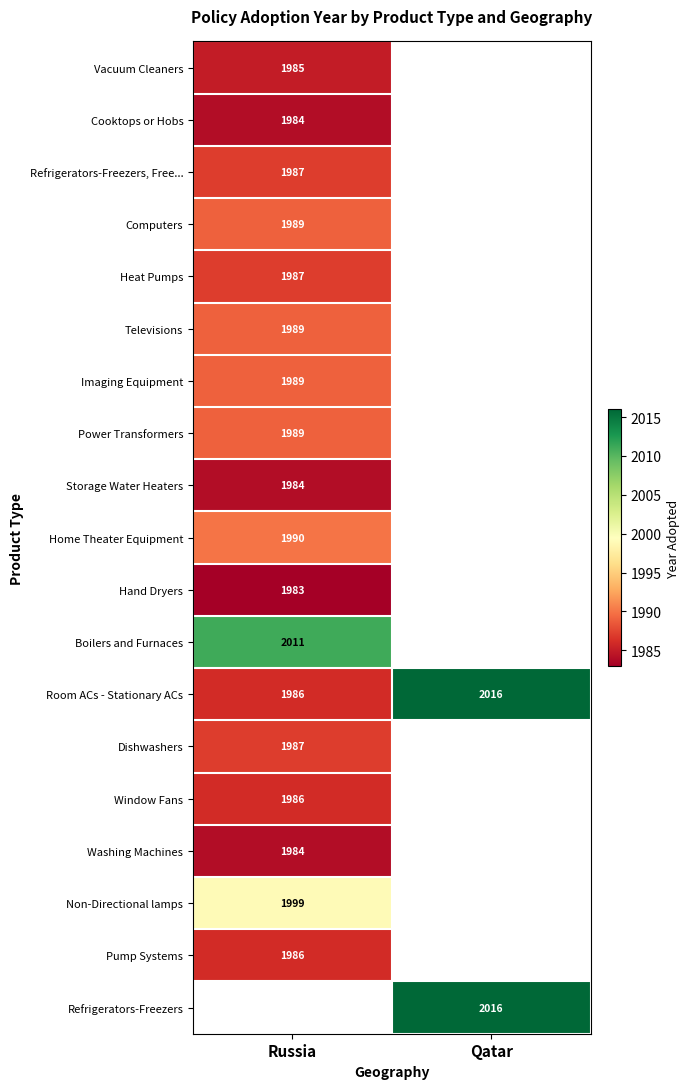

Between Qatar and Russia, which is larger?

Russia